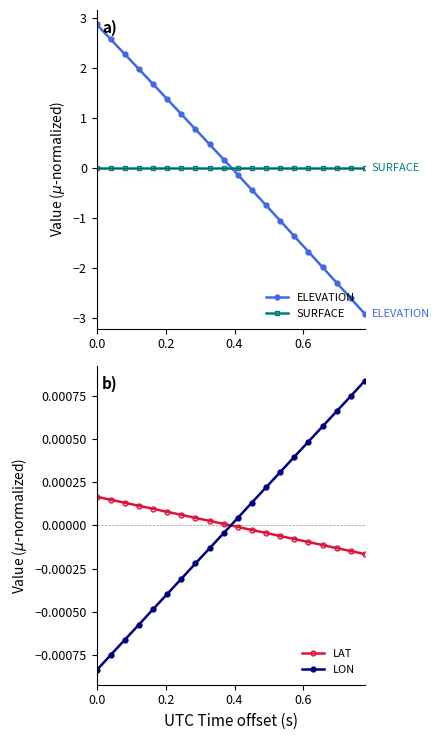

How many negative values does the LAT series have?

10